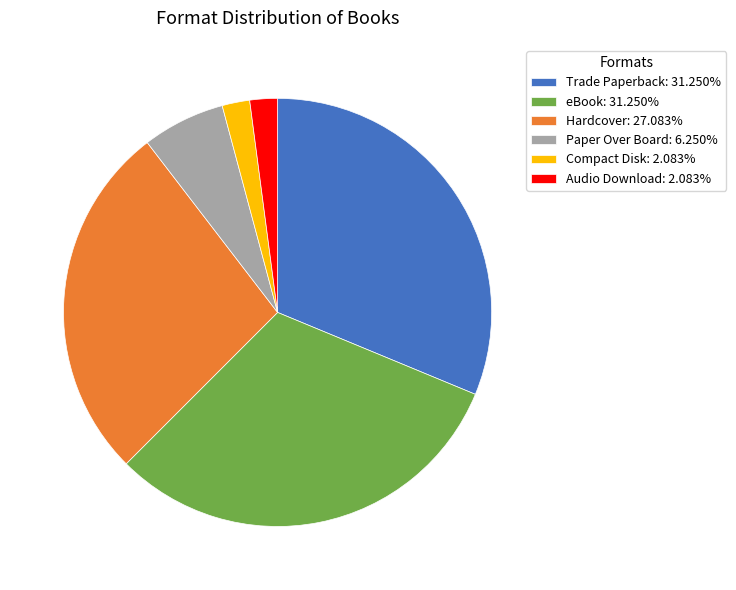

Does Audio Download: 2.083% account for over 50% of the chart?

No